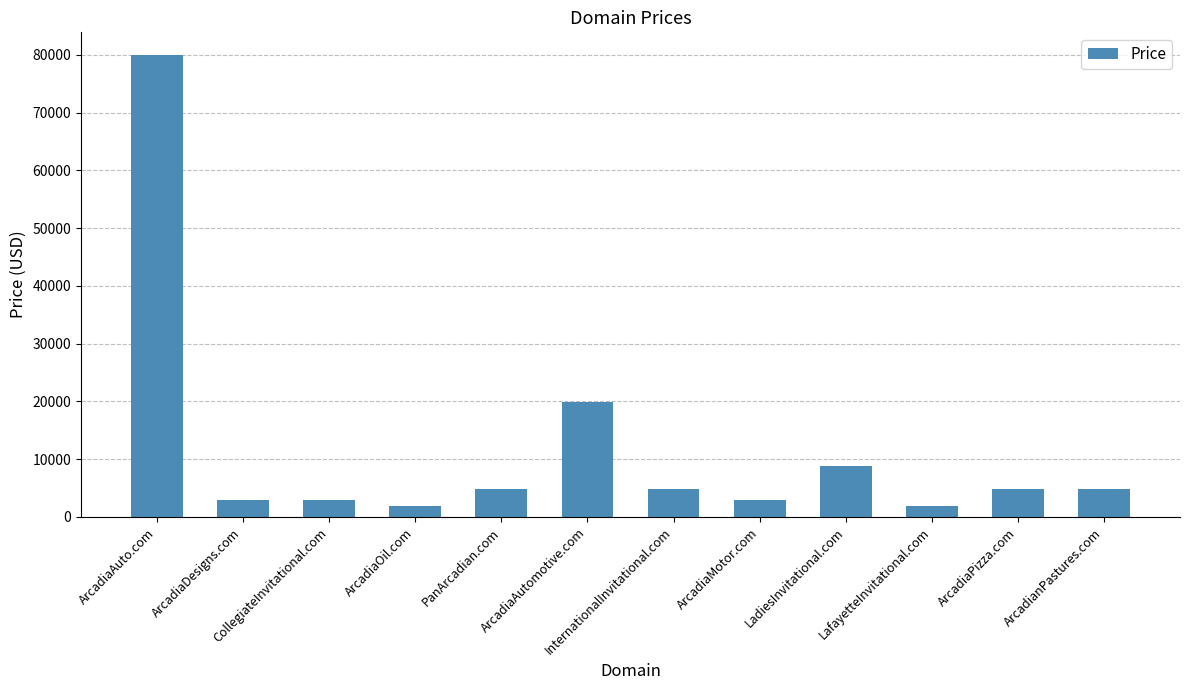

Count the number of data series in this chart.

1